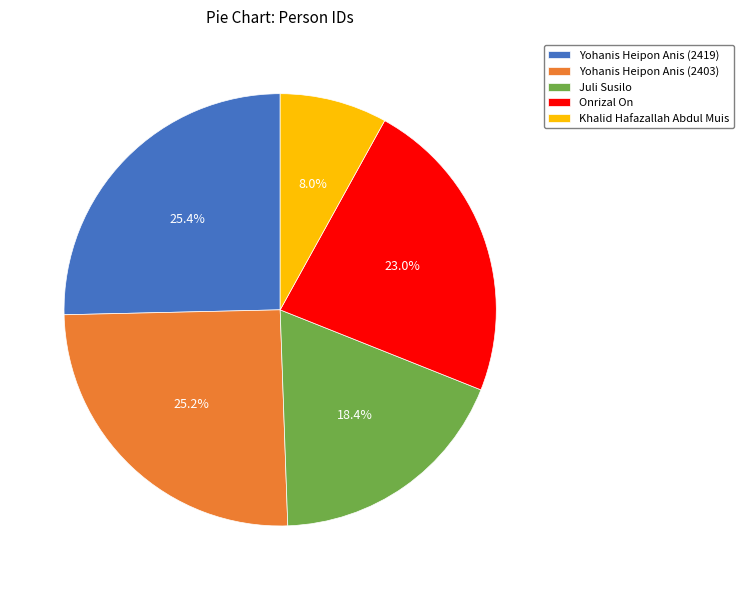

What is the ratio of the value at Yohanis Heipon Anis (2403) to the value at Yohanis Heipon Anis (2419)?

1.0